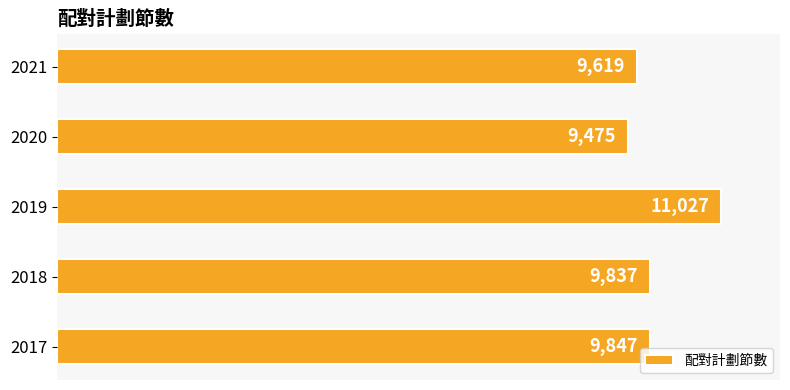

Reading bottom to top, what are all the values shown in this chart?

9847	9837	11027	9475	9619